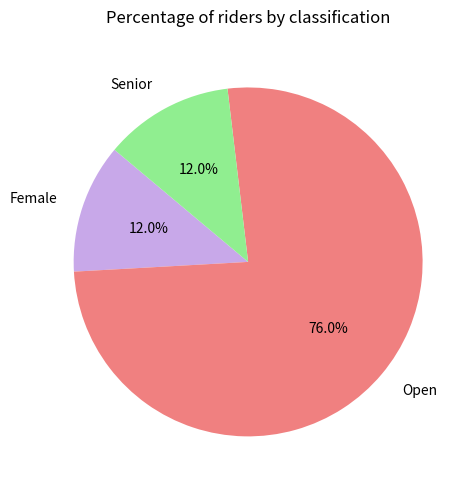

Approximately how many times larger is the value at Female compared to Senior?

1.0